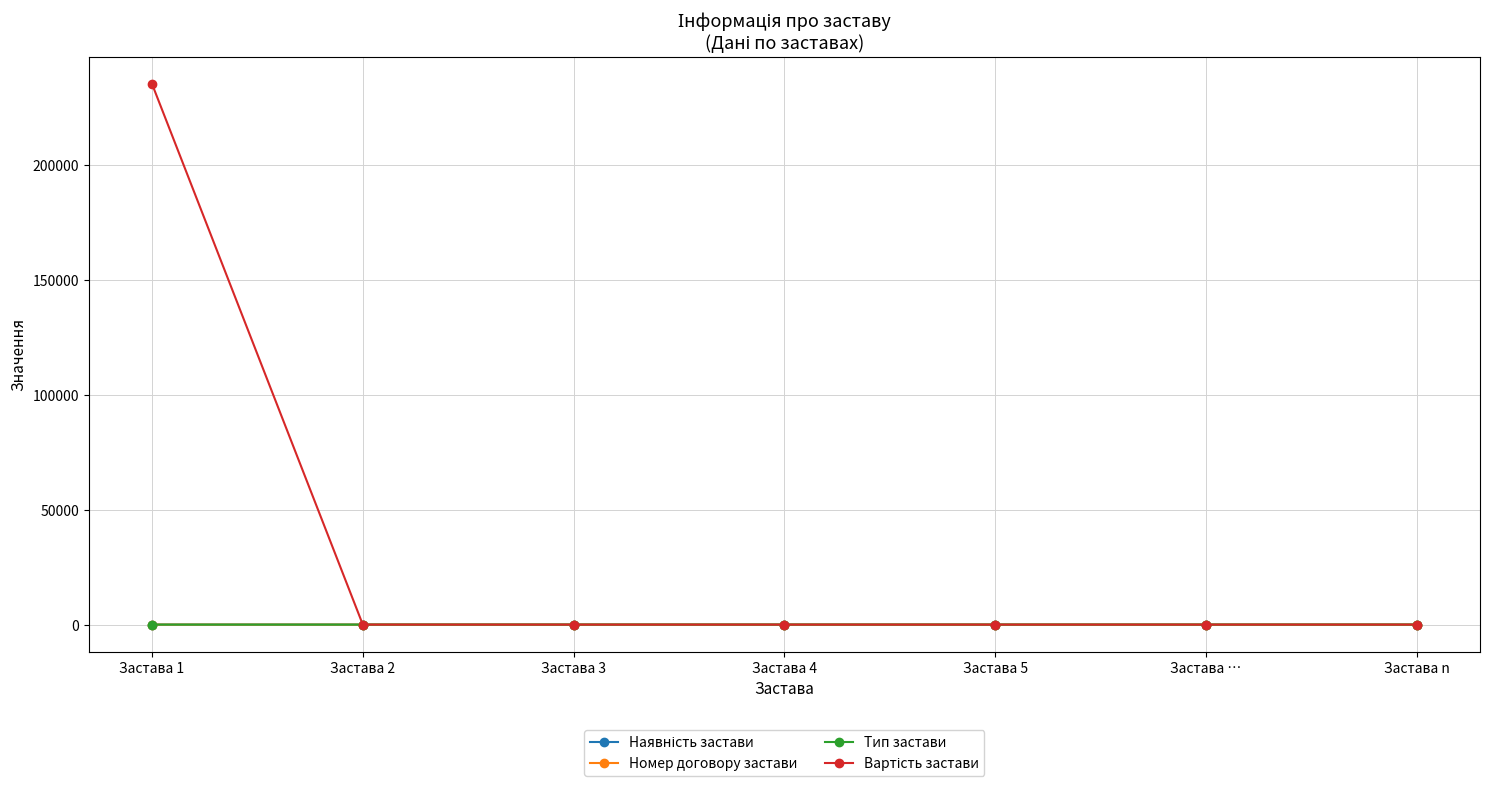

Where is Вартість застави nearest to the value 117750?

Застава 1